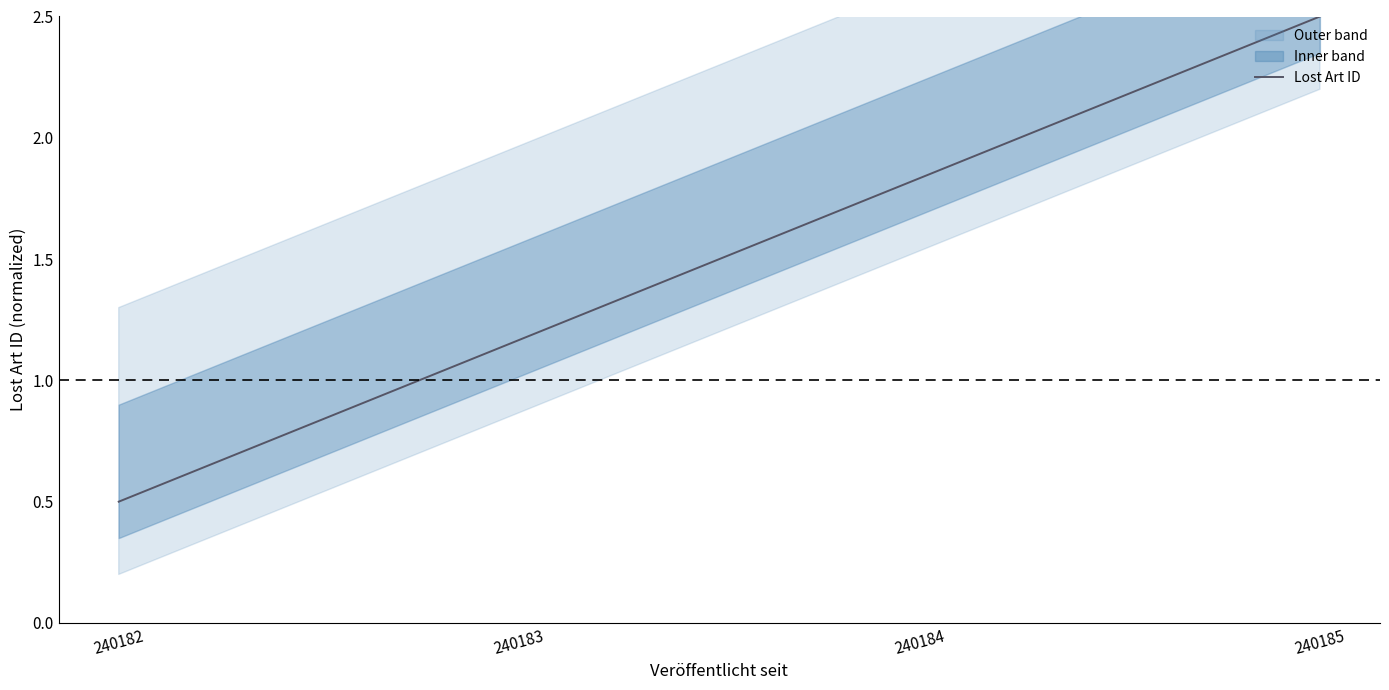

Which has a higher value, 240183 or 240182?

240183